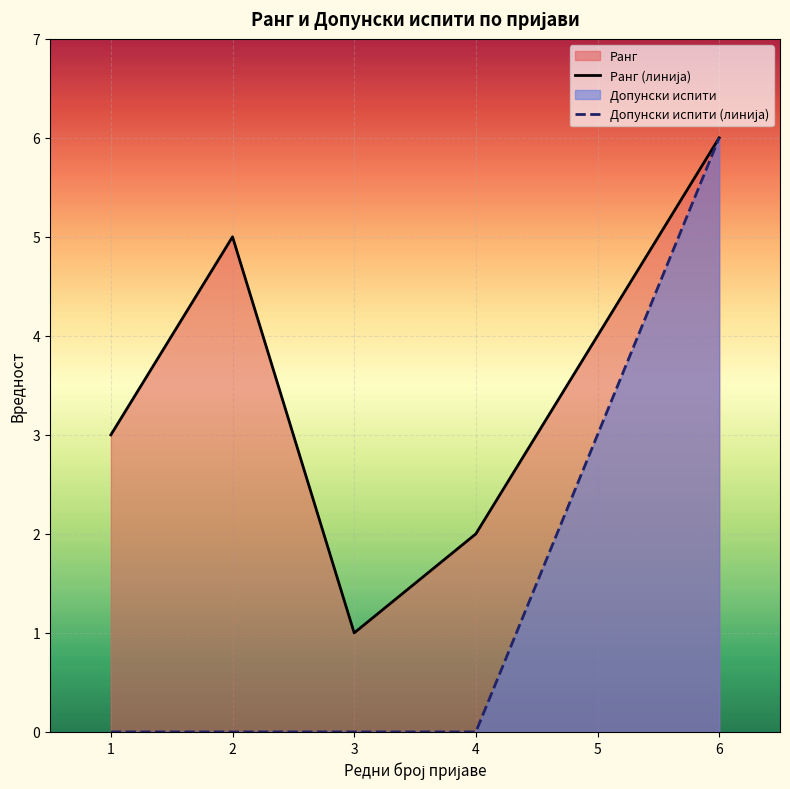

At which category is the sum across all series the highest?

6